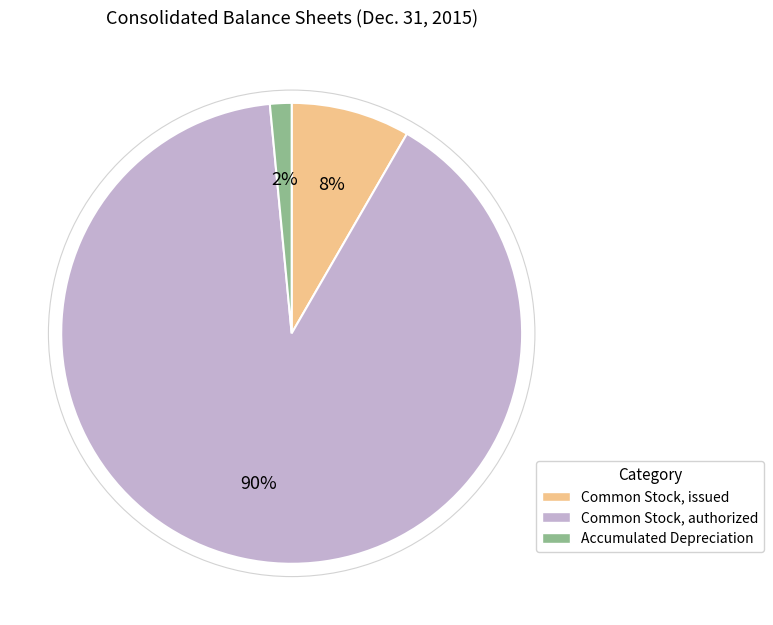

Which category has the smallest portion of the pie?

Accumulated Depreciation